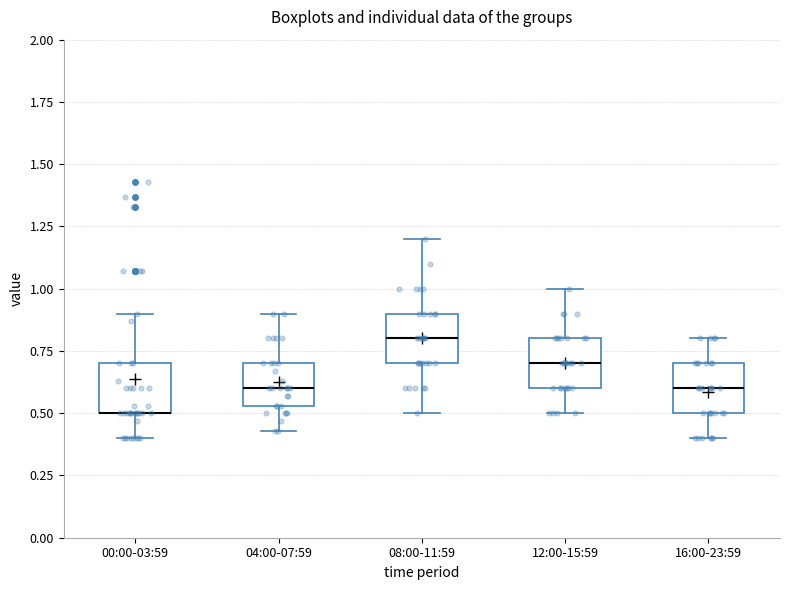

Reading left to right, read every box against the y-axis: the position of its median line, the range the box covers, and the ends of its whiskers. The values are not printed on the chart, so give them approximately, as read against the axis.

00:00-03:59: median 0.50 (drawn on the box's lower edge), box 0.50 to 0.70, whiskers 0.40 to 0.90
04:00-07:59: median 0.60, box 0.55 to 0.70, whiskers 0.45 to 0.90
08:00-11:59: median 0.80, box 0.70 to 0.90, whiskers 0.50 to 1.20
12:00-15:59: median 0.70, box 0.60 to 0.80, whiskers 0.50 to 1.00
16:00-23:59: median 0.60, box 0.50 to 0.70, whiskers 0.40 to 0.80